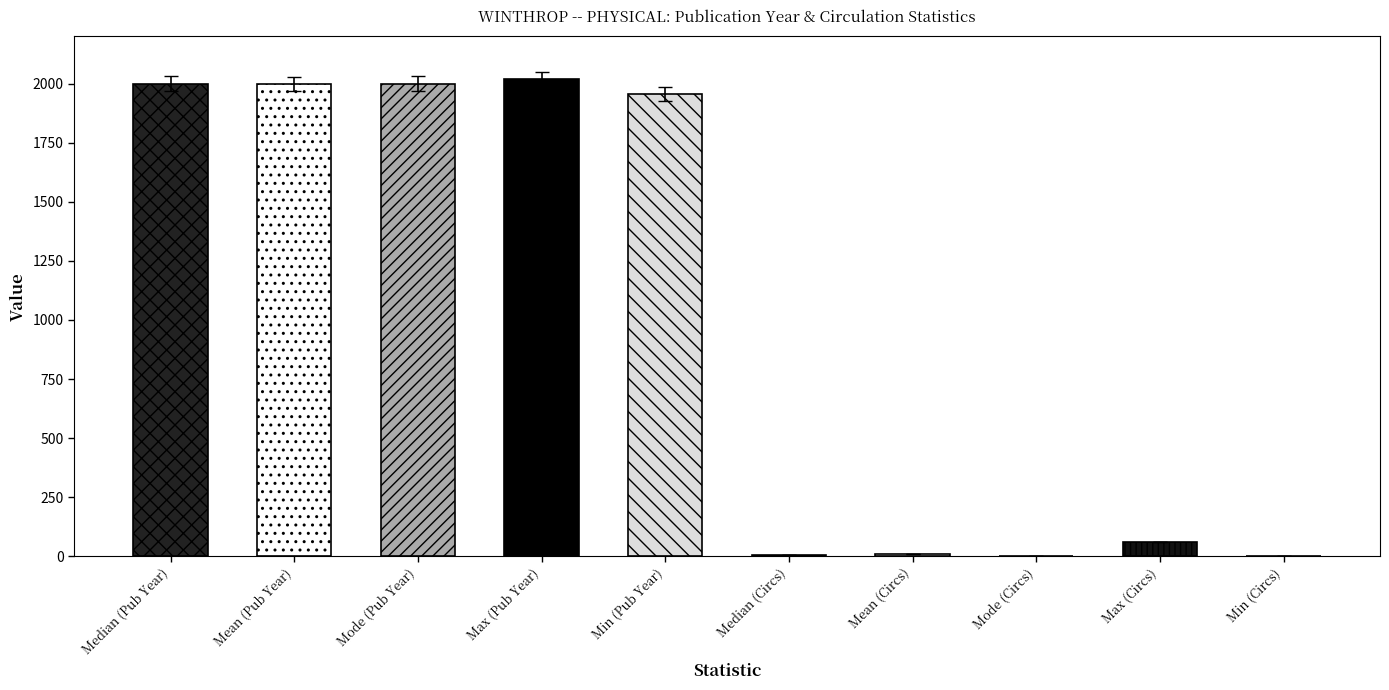

What is the value of the 5th bar from the left?

1956